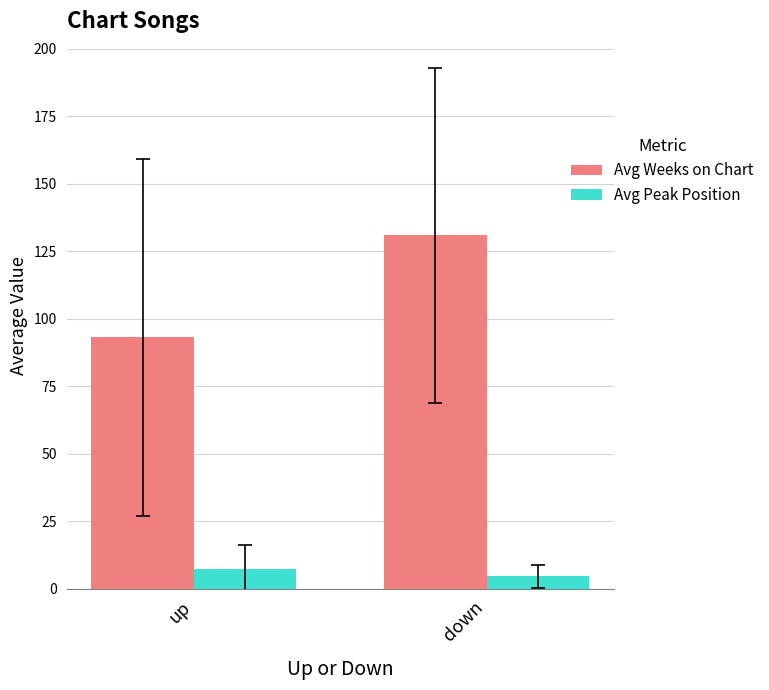

Between up and down, which series saw the biggest shift?

Avg Weeks on Chart